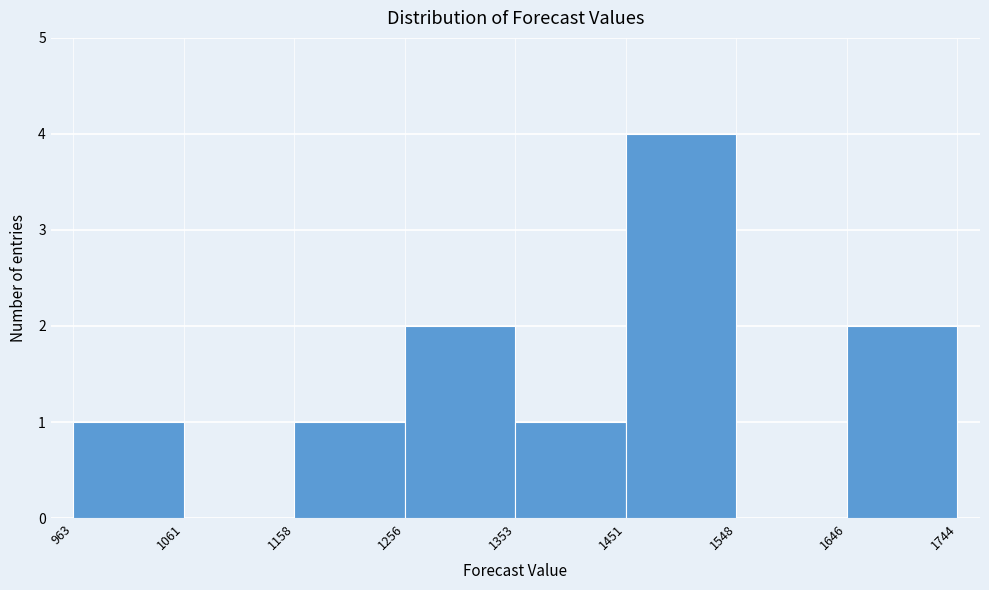

Reading left to right, list every bar in this chart as the range it spans on the x-axis followed by its height. The values are not printed on the chart, so give them approximately, as read against the axis.

963 to 1061: 1
1061 to 1158: 0
1158 to 1256: 1
1256 to 1353: 2
1353 to 1451: 1
1451 to 1548: 4
1548 to 1646: 0
1646 to 1744: 2